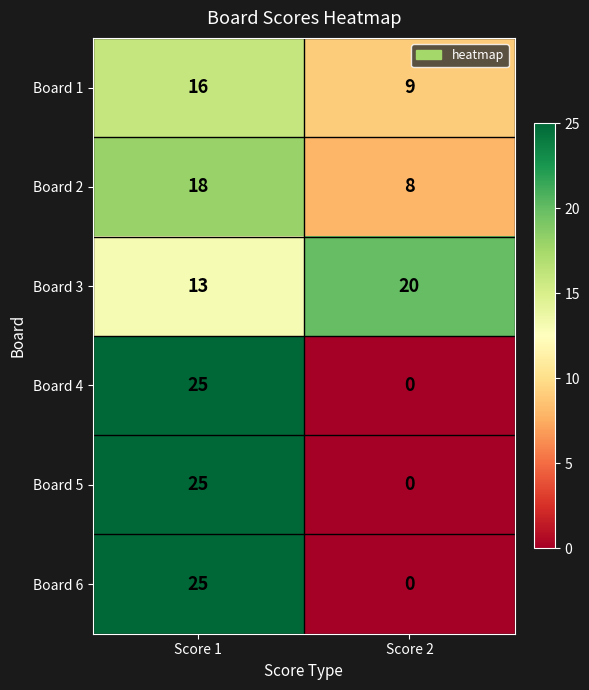

What is the total value across all series at Score 1?

122